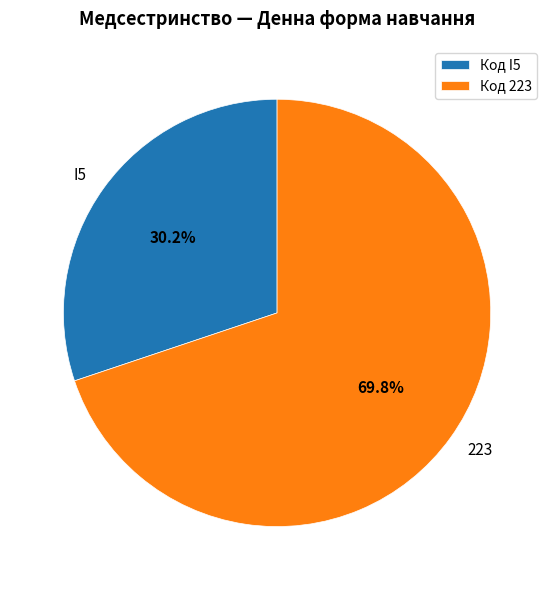

True or false: 223 accounts for 70% of the total.

True